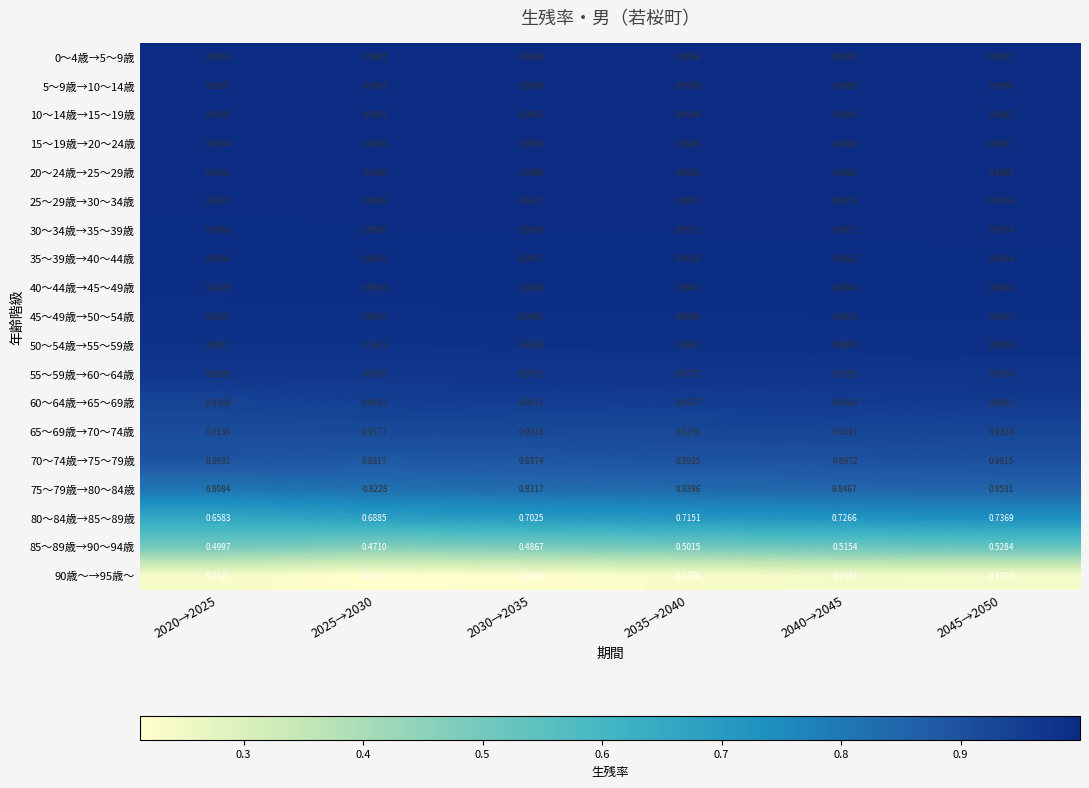

Is the value of 90歳～→95歳～ at 2040→2045 greater than the value of 60～64歳→65～69歳 at 2045→2050?

No